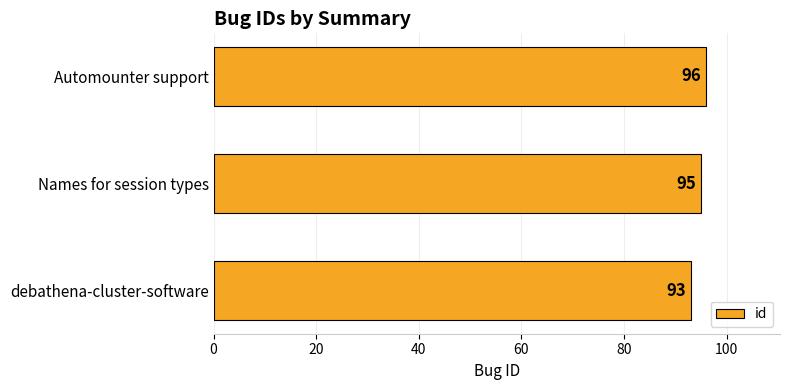

Reading top to bottom, transcribe all the data shown in this chart.

96	95	93